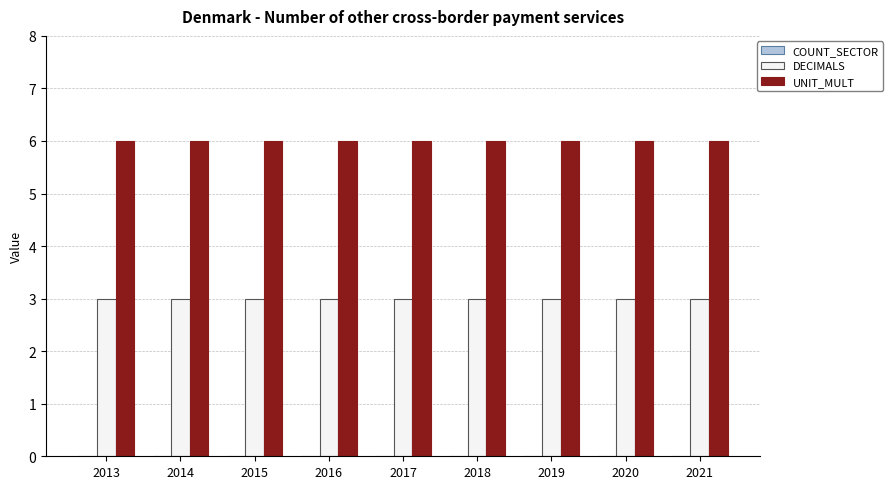

Read the DECIMALS value at 2018.

3